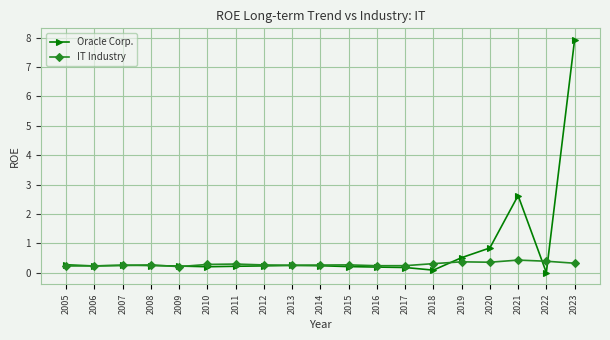

The value of Oracle Corp. at 2021 is 2.6. True or false?

True